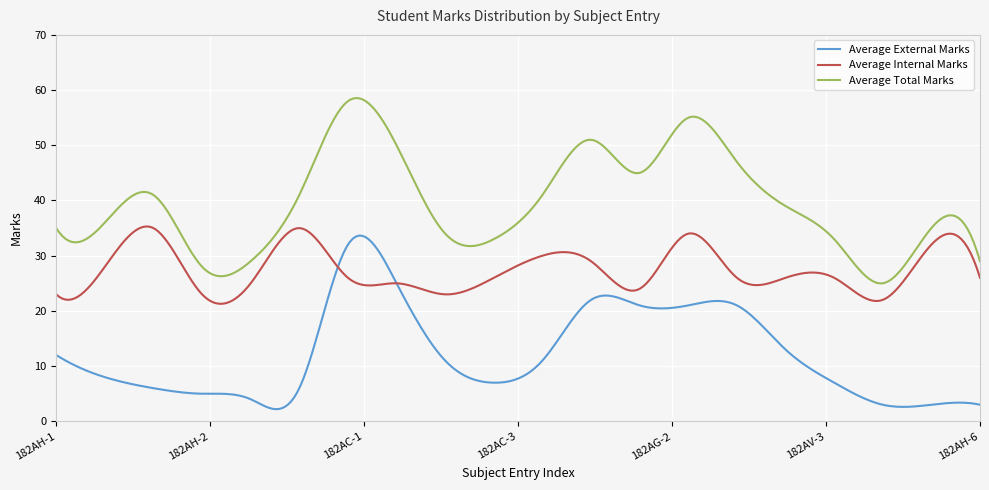

True or false: Average External Marks and Average Total Marks cross at least once.

False